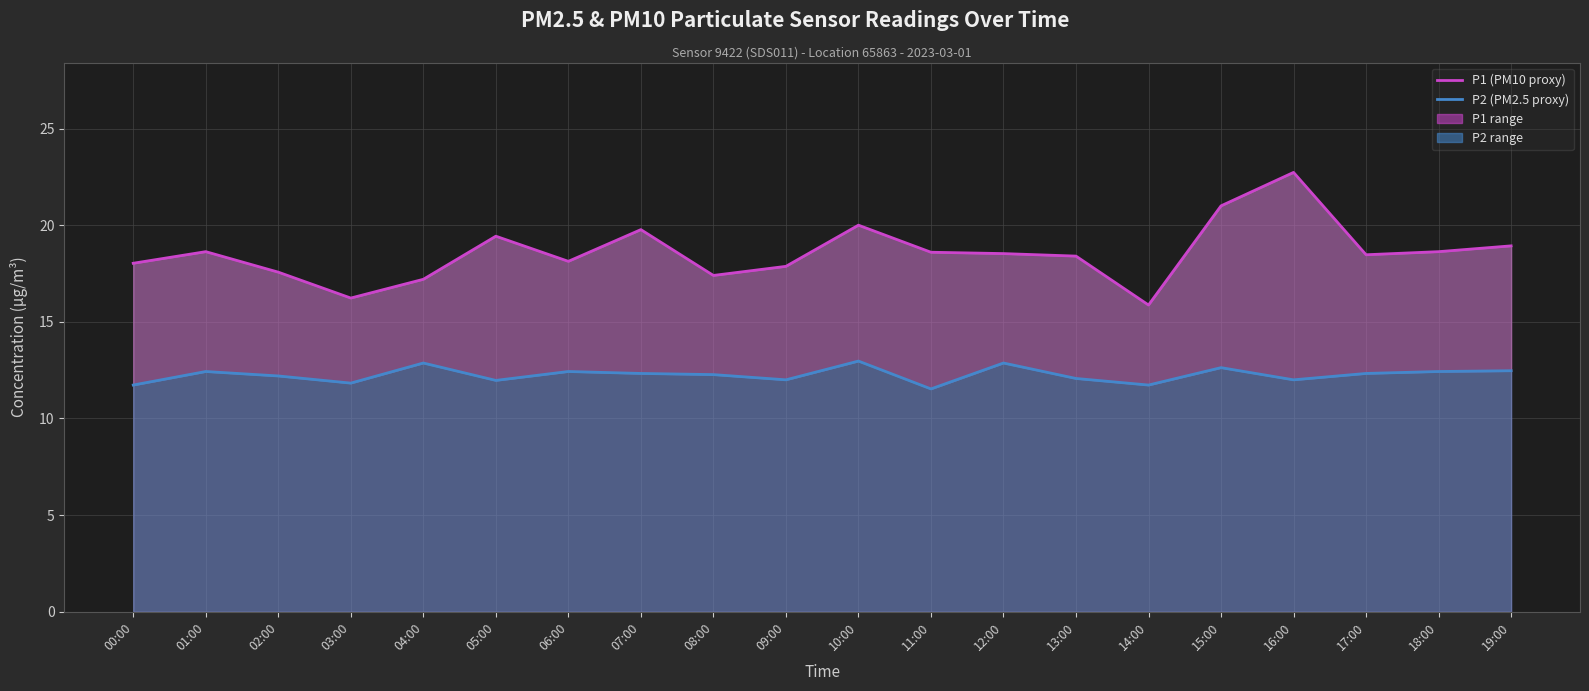

What is the minimum value shown in the chart?

11.5